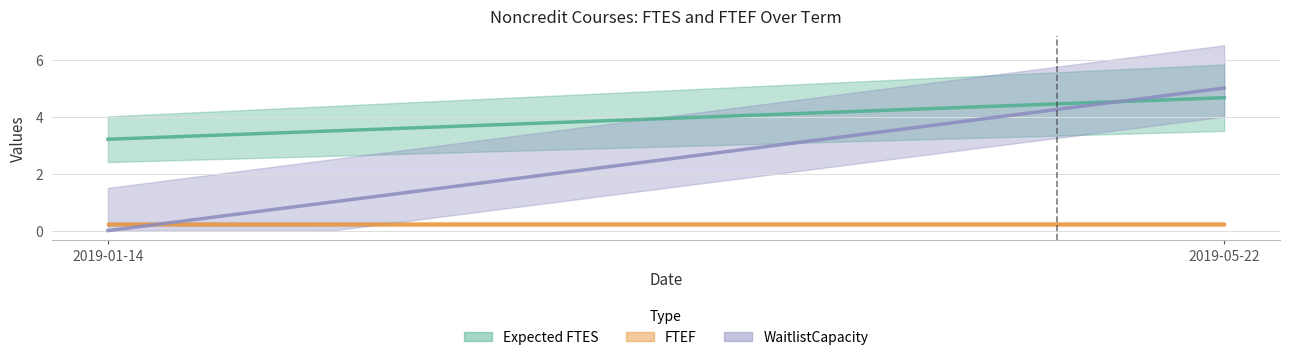

How many Expected FTES values are between 3 and 4?

1